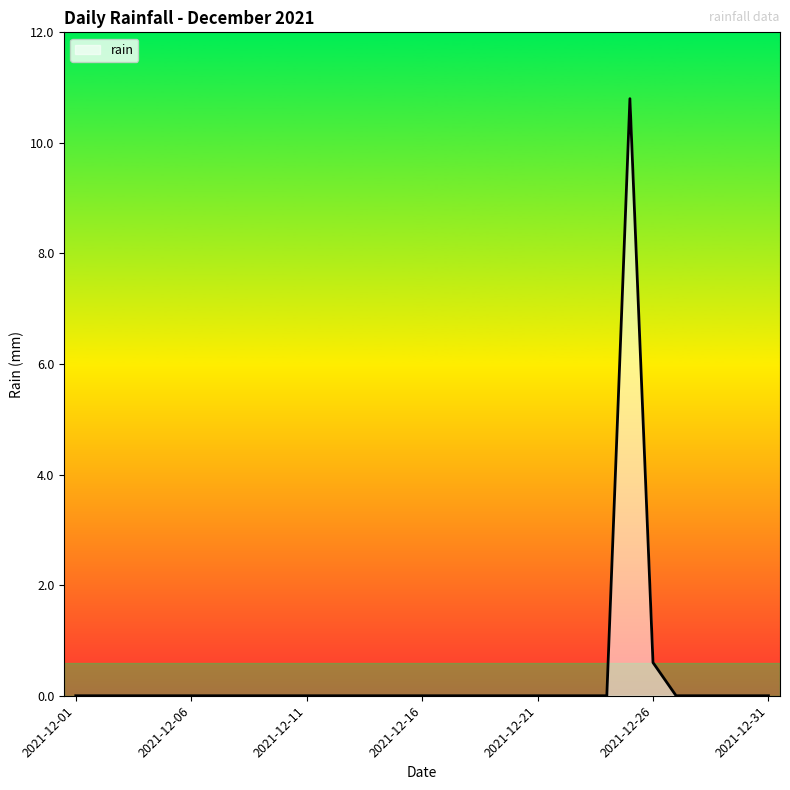

How many lines are shown in the chart?

1